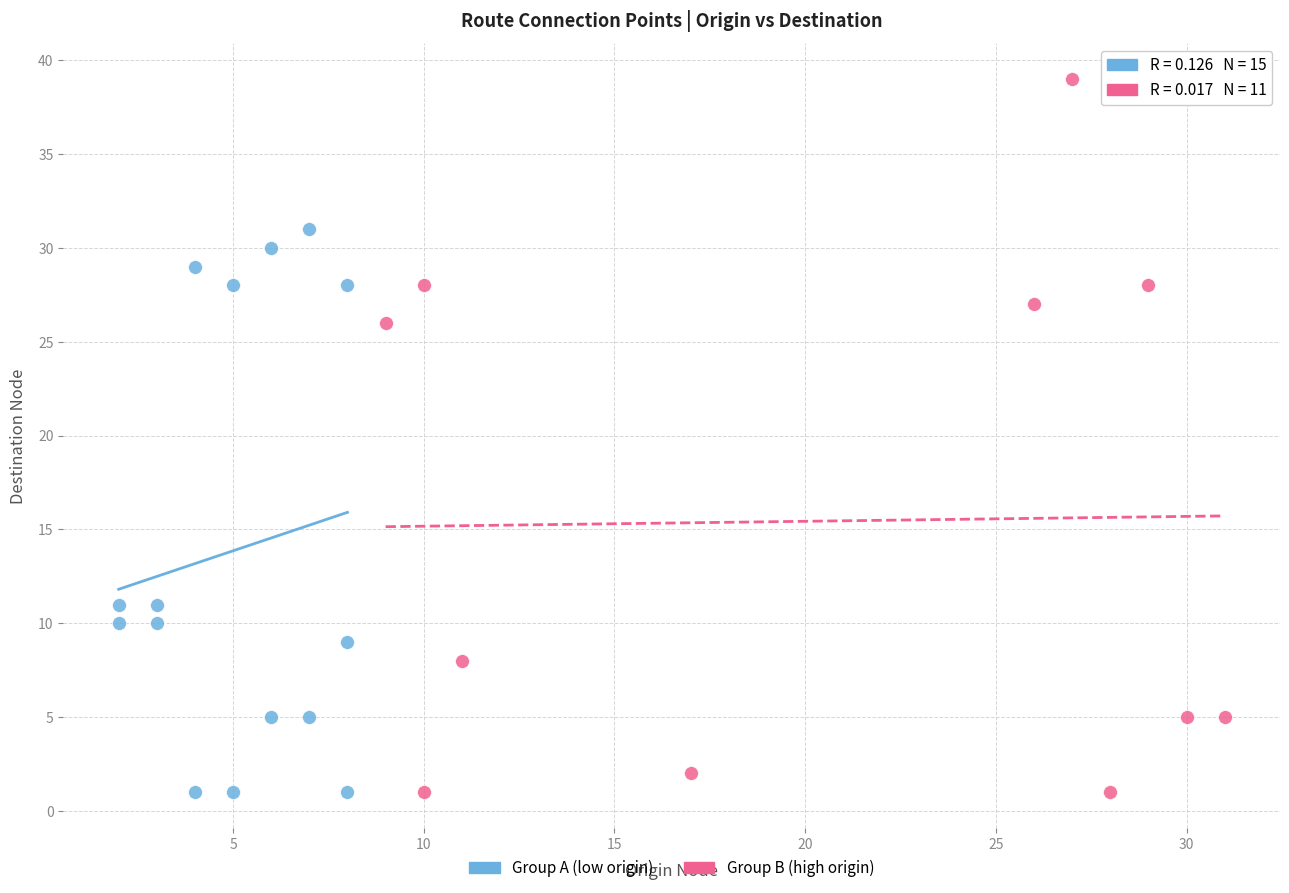

Which series has the largest Y range (max minus min)?

Group B (high origin)